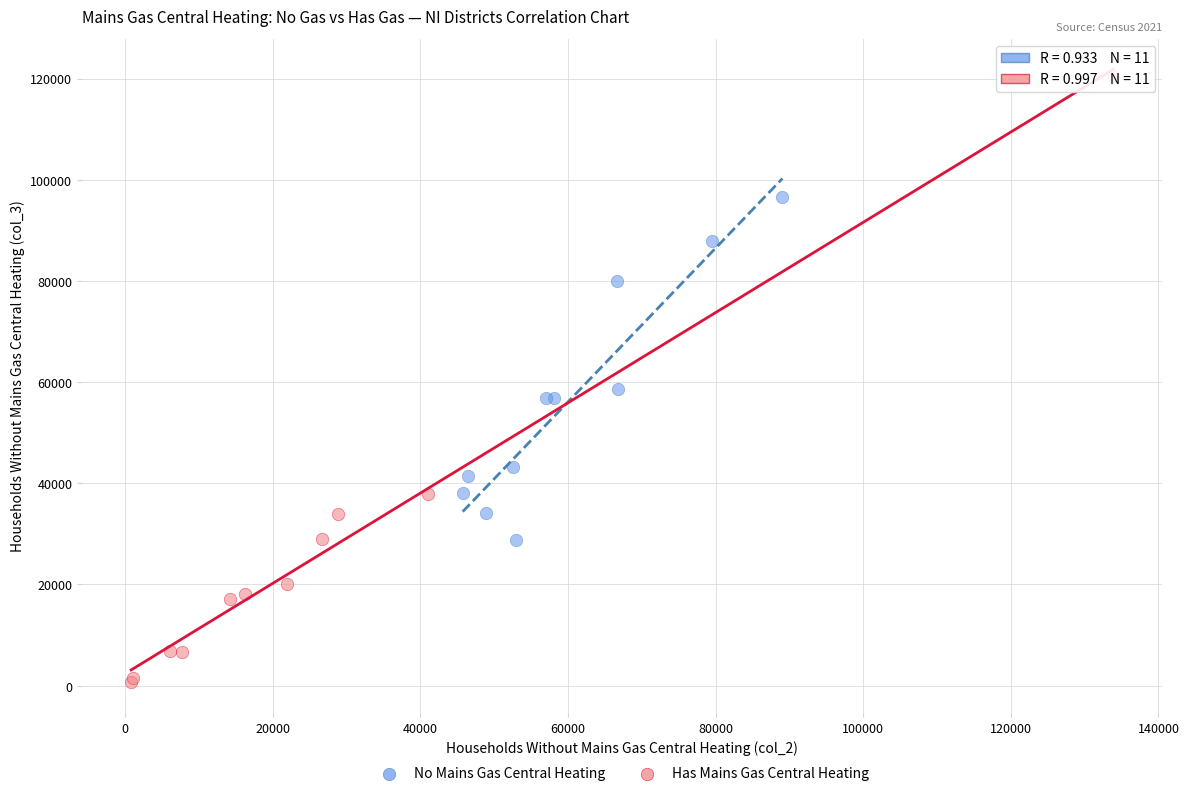

Which series reaches the minimum Y coordinate?

Has Mains Gas Central Heating